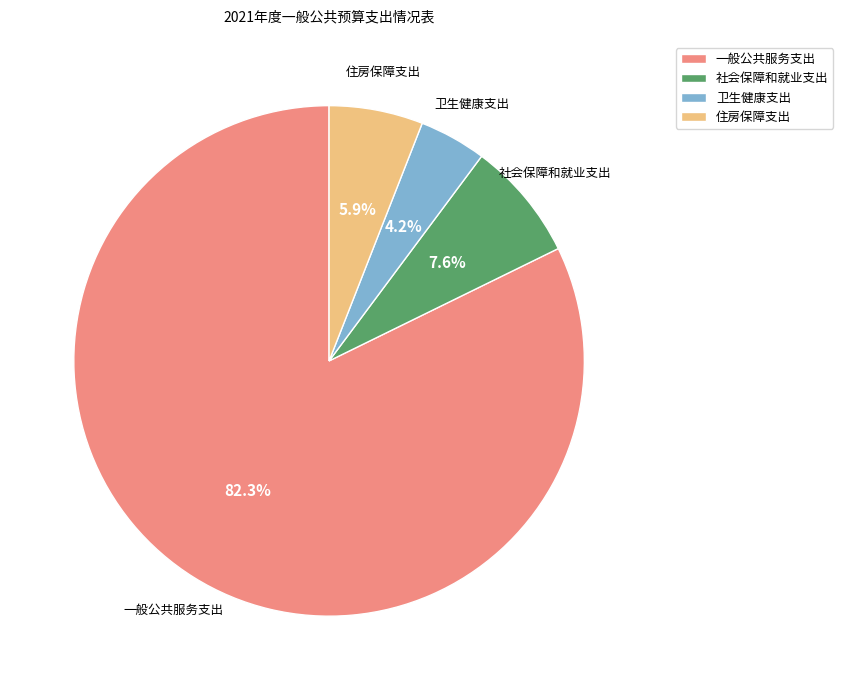

Does any single category account for the majority?

Yes